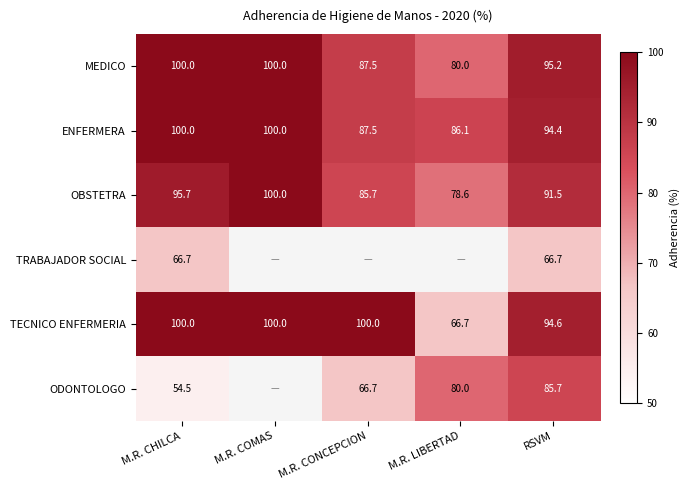

List the labels in order of OBSTETRA value, smallest first.

M.R. LIBERTAD, M.R. CONCEPCION, RSVM, M.R. CHILCA, M.R. COMAS